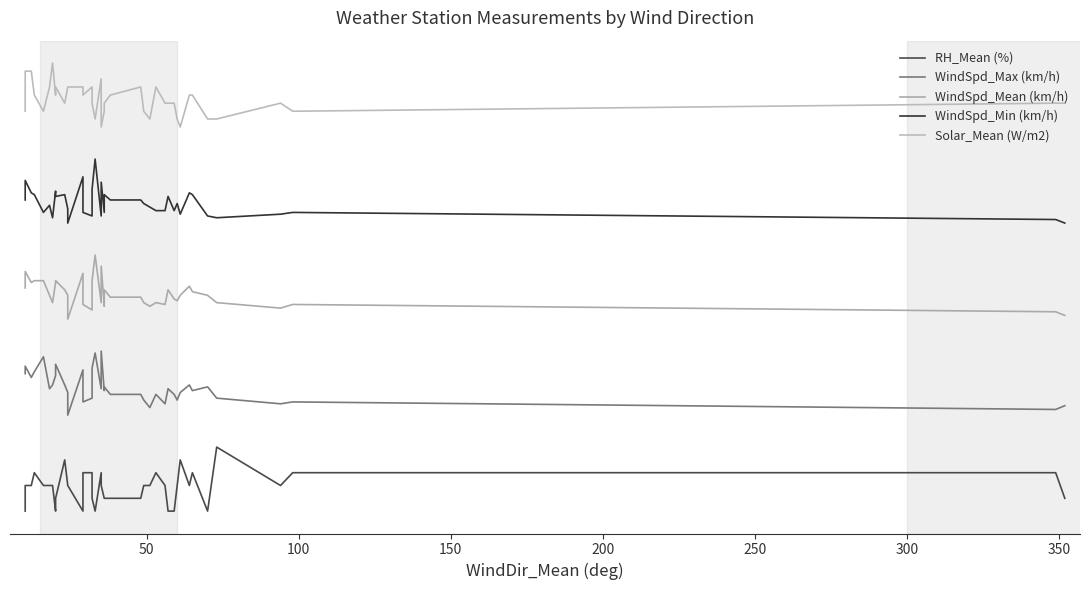

Rank the series by their maximum value, from lowest to highest.

RH_Mean (%), WindSpd_Max (km/h), WindSpd_Mean (km/h), WindSpd_Min (km/h), Solar_Mean (W/m2)